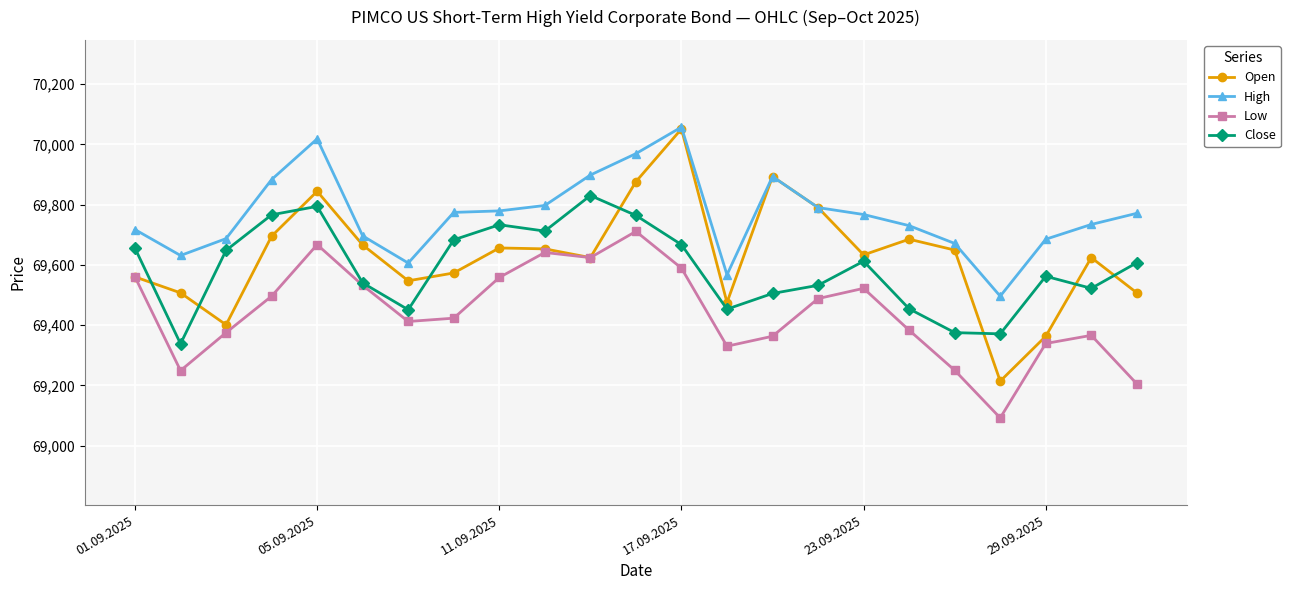

What is the average value of the Close series?

69590